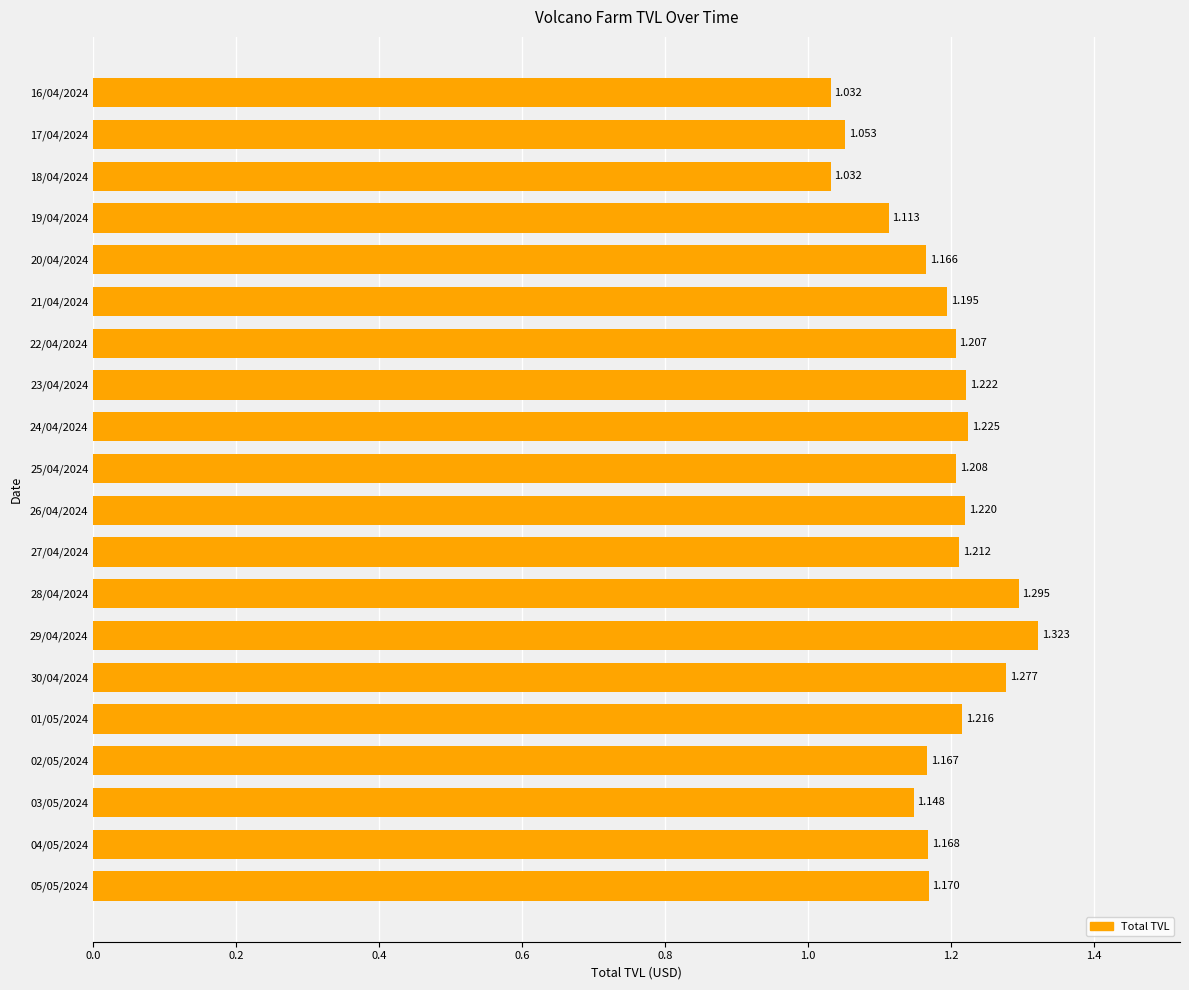

What is the sum of all values?

23.6